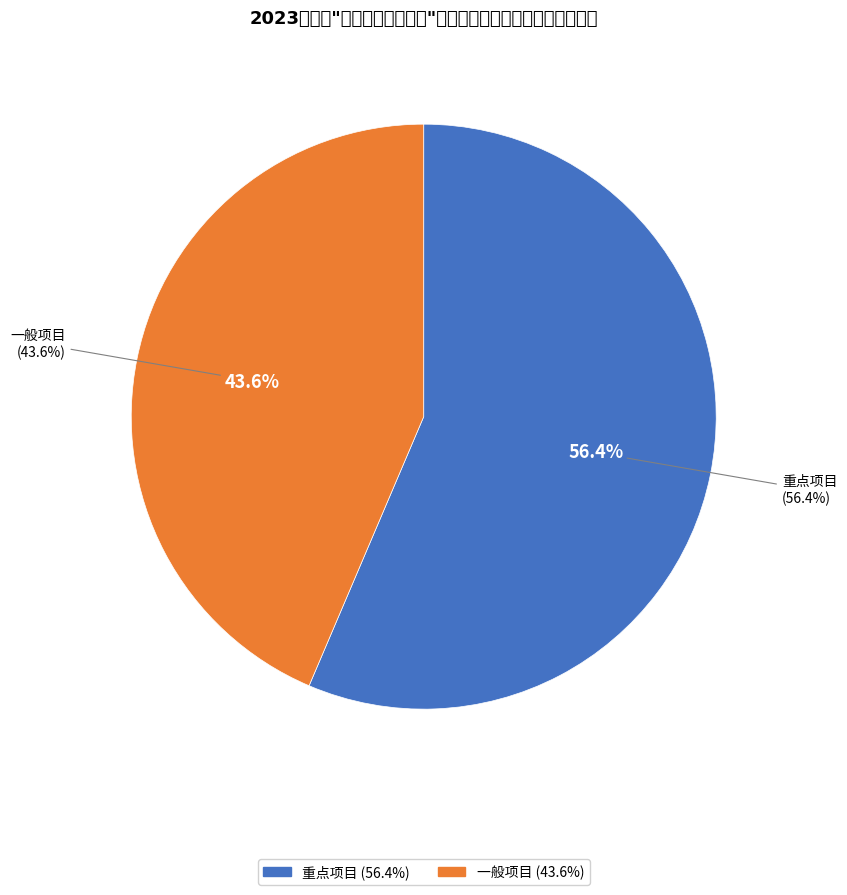

Which category has the smallest portion of the pie?

一般项目